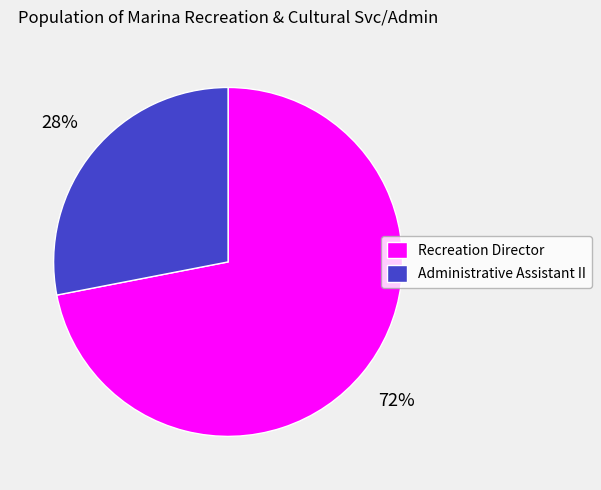

Between Administrative Assistant II and Recreation Director, which is larger?

Recreation Director